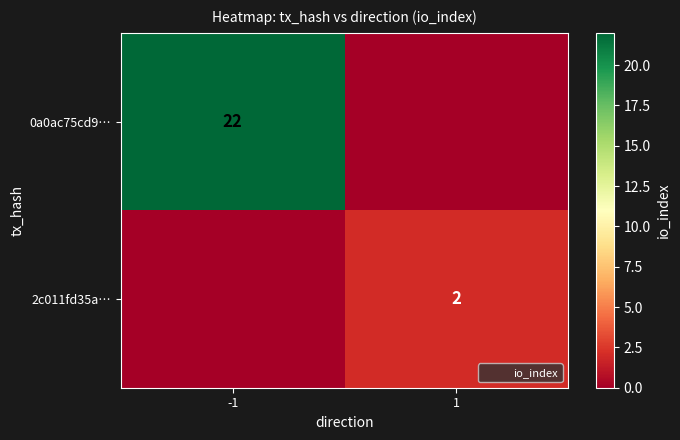

What is the average value of the 0a0ac75cd9… series?

11